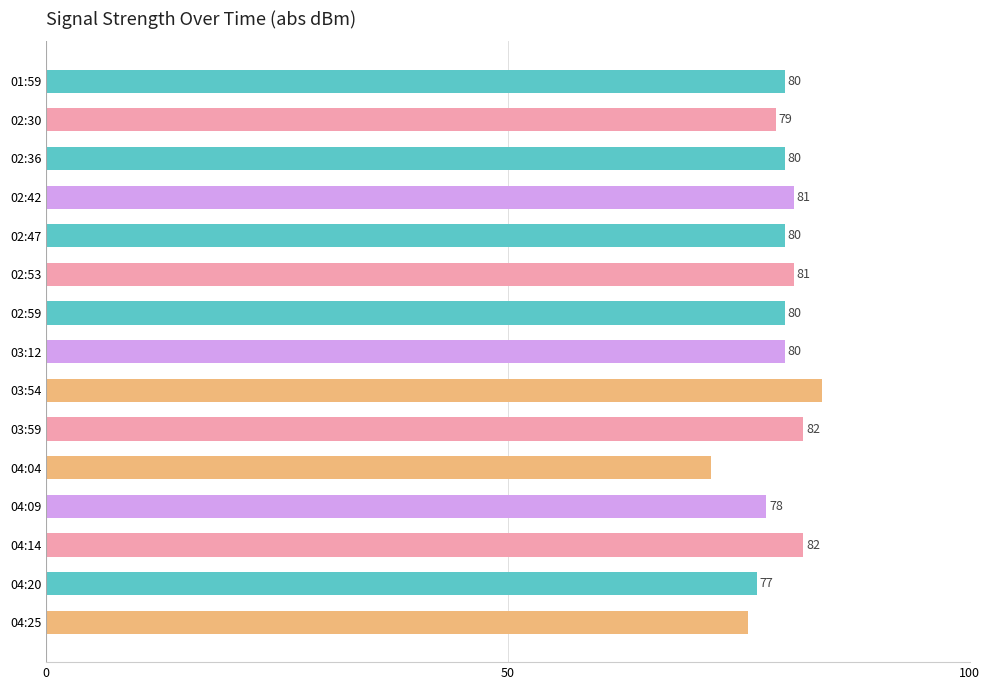

How many series are shown in this chart?

1